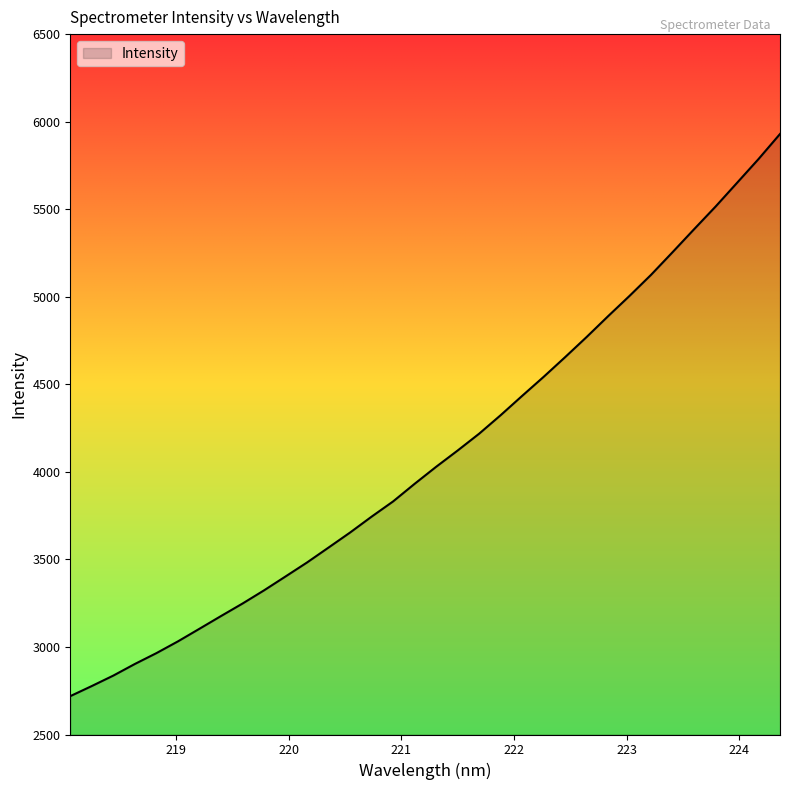

Does the chart have visible grid lines?

No